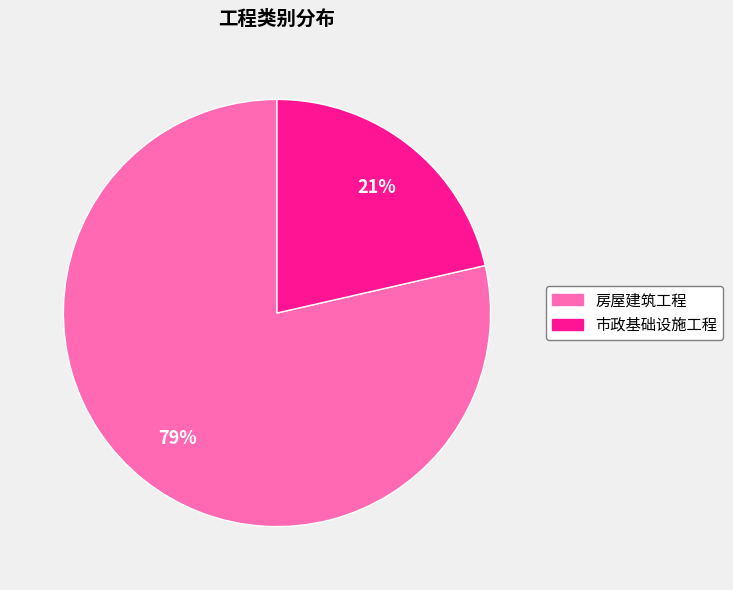

Between 房屋建筑工程 and 市政基础设施工程, which is larger?

房屋建筑工程